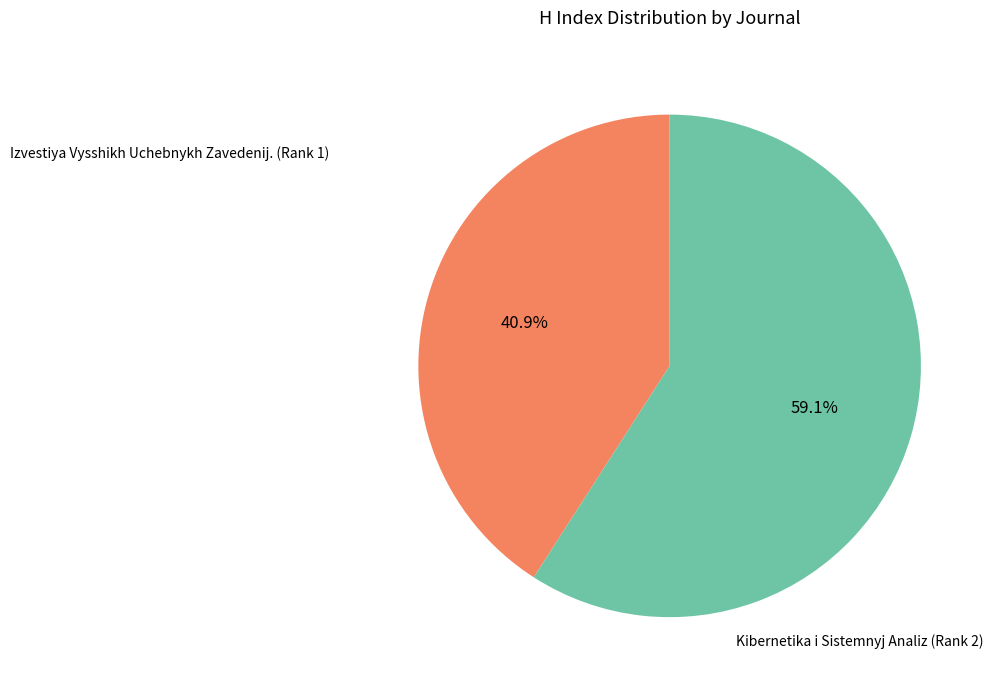

Is there a majority slice in this chart?

Yes